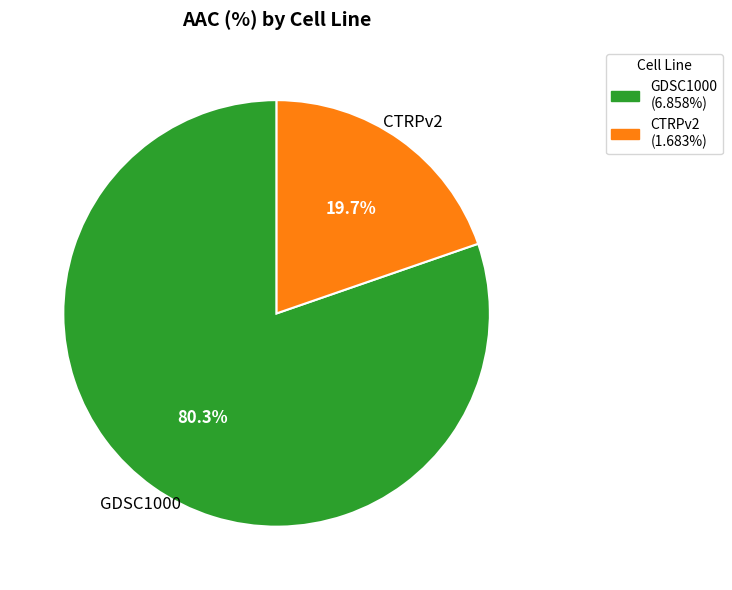

Between CTRPv2 and GDSC1000, which is larger?

GDSC1000